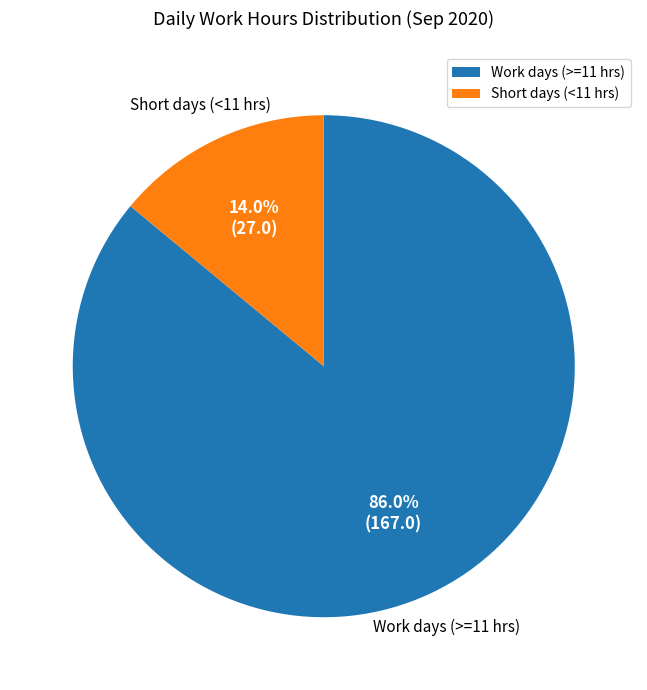

Approximately how many times larger is the value at Work days (>=11 hrs) compared to Short days (<11 hrs)?

6.1